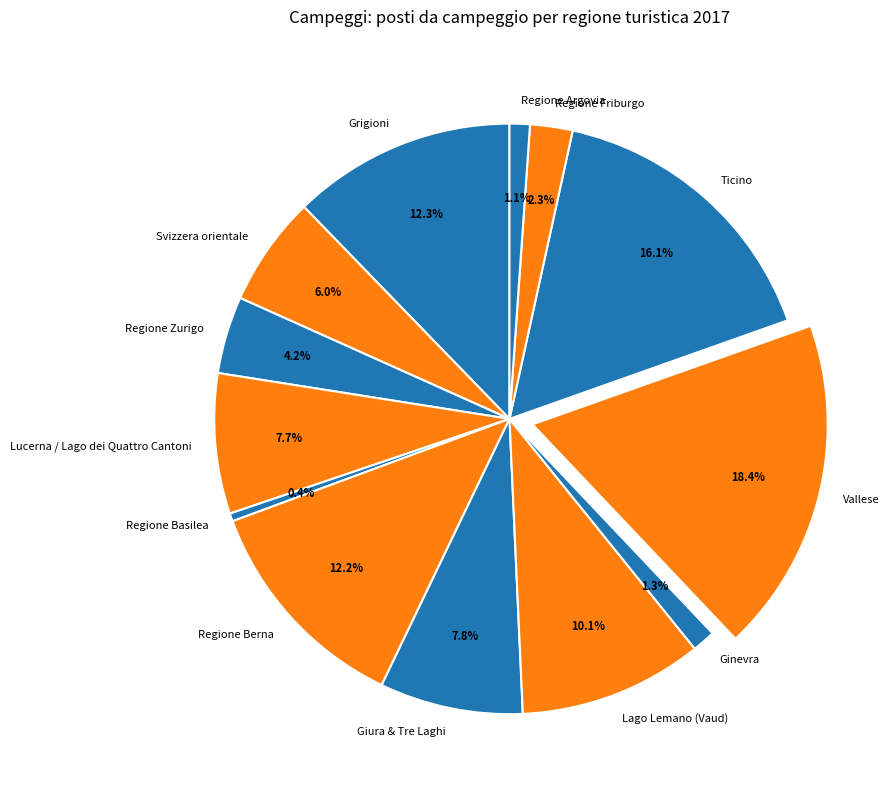

How much of the chart is everything except Grigioni?

87.7%